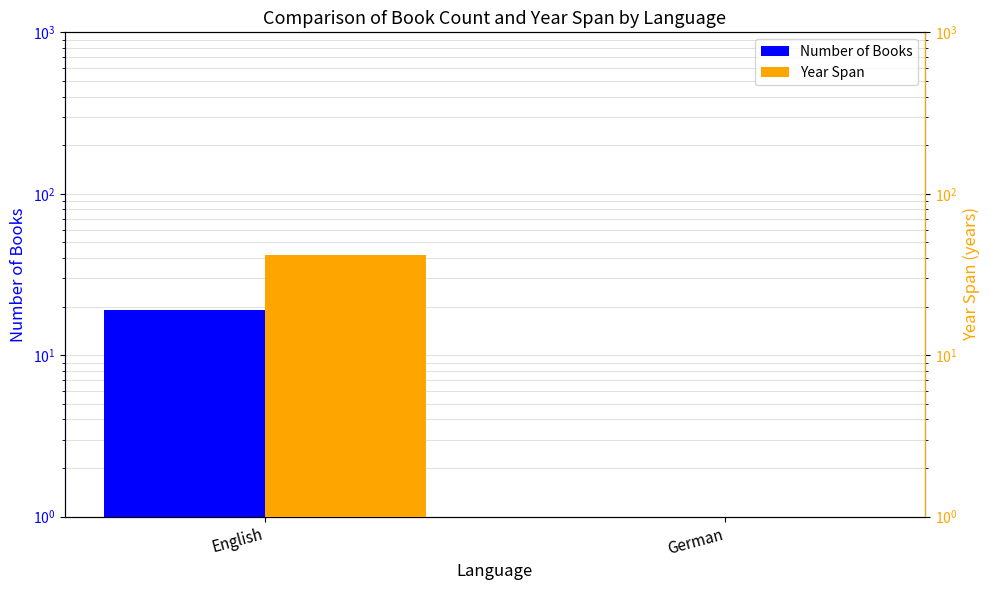

Reading right to left, list all the values displayed in this chart.

Number of Books: 1	19
Year Span: 1	42